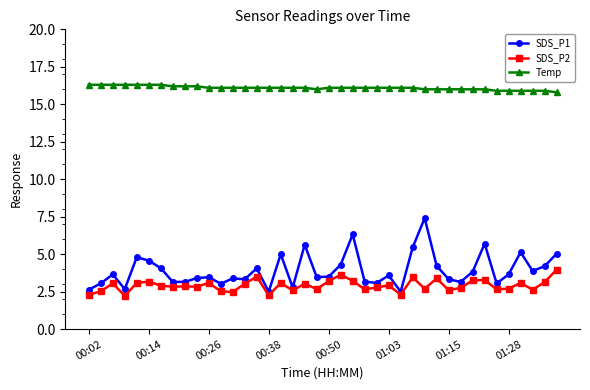

True or false: Temp and SDS_P1 cross at least once.

False